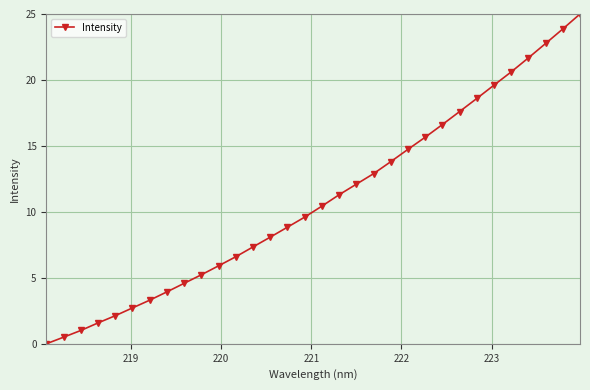

What is the sum of all values?

348.7